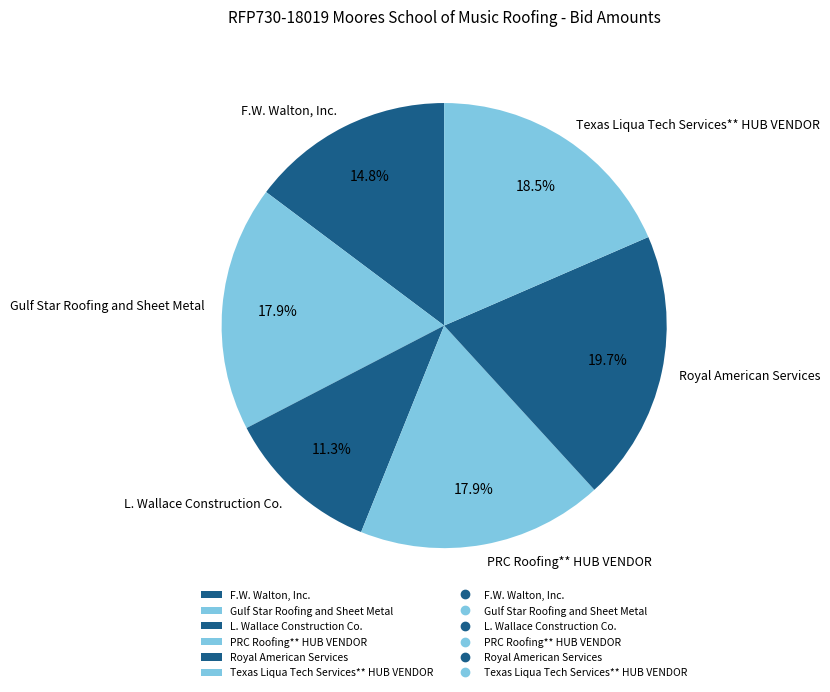

Approximately how many times larger is the value at Gulf Star Roofing and Sheet Metal compared to L. Wallace Construction Co.?

1.6